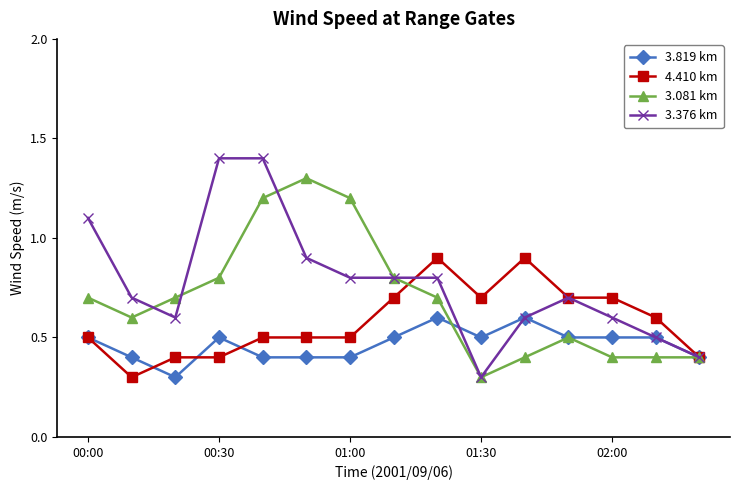

Which series has the widest spread of values?

3.376 km